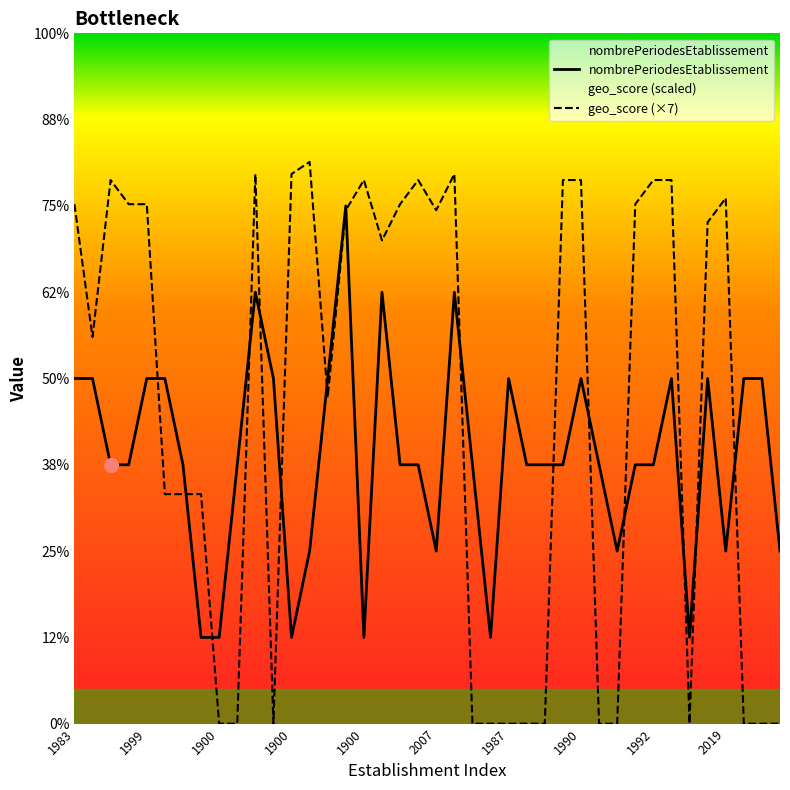

What is the total value across all series at 21?

11.4